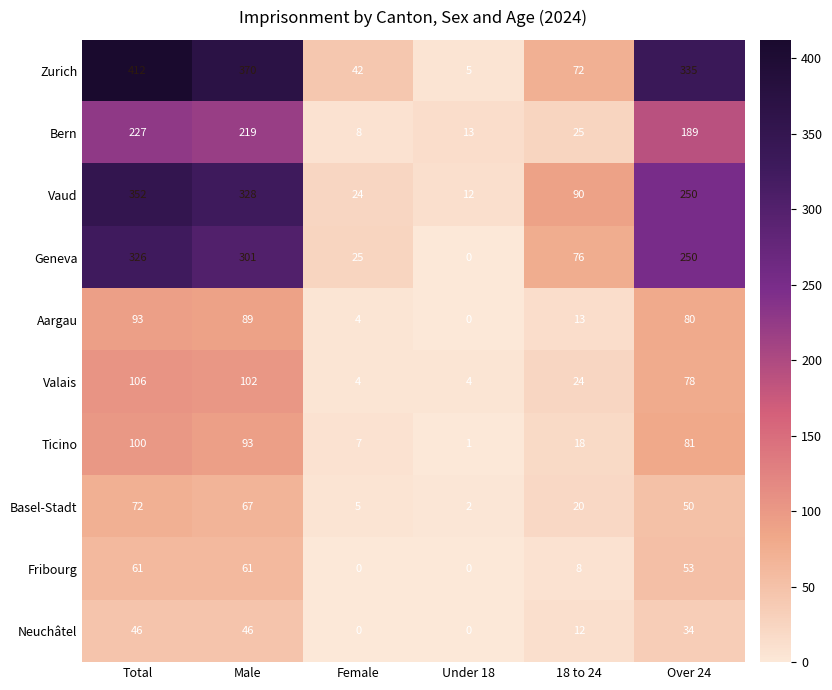

Which category has the highest value across all series?

Total